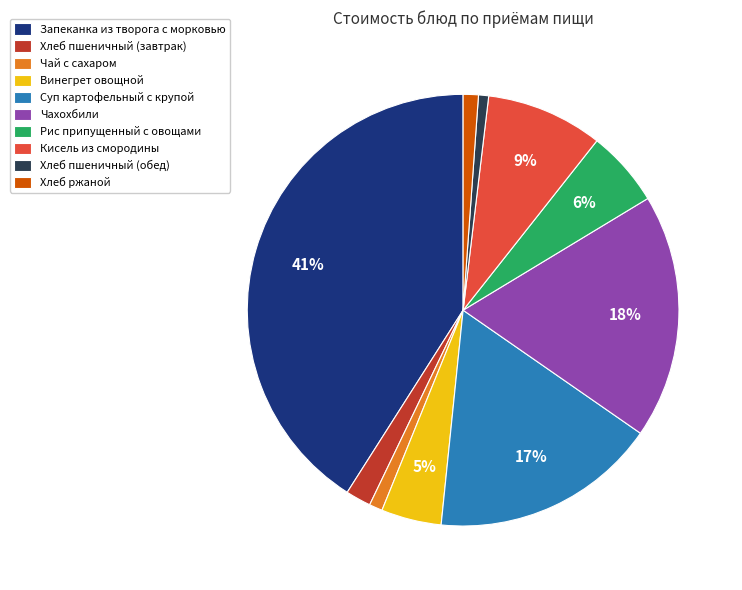

What is the largest slice in the pie chart?

Запеканка из творога с морковью